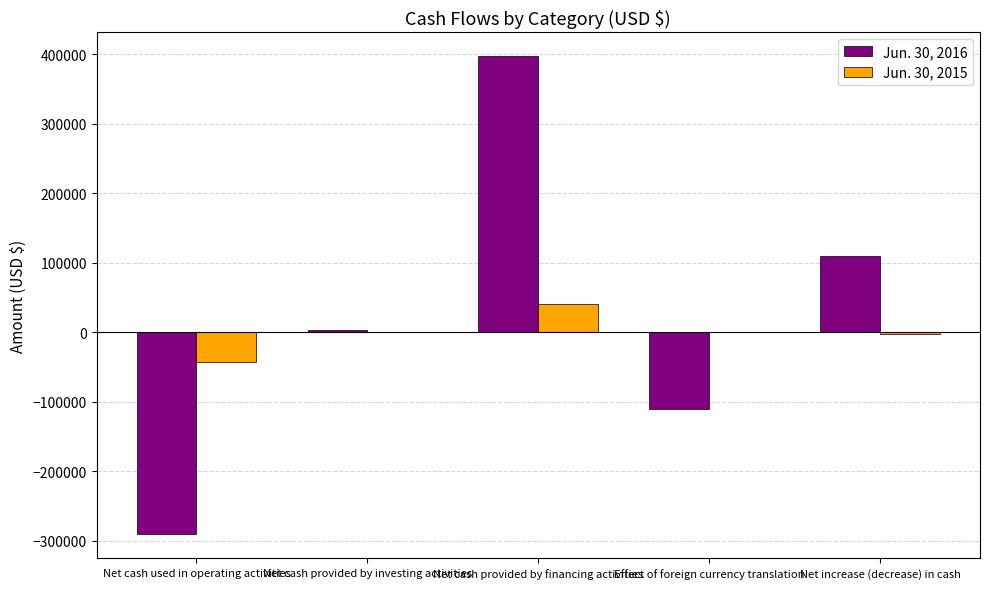

Which series has the largest total across all categories?

Jun. 30, 2016